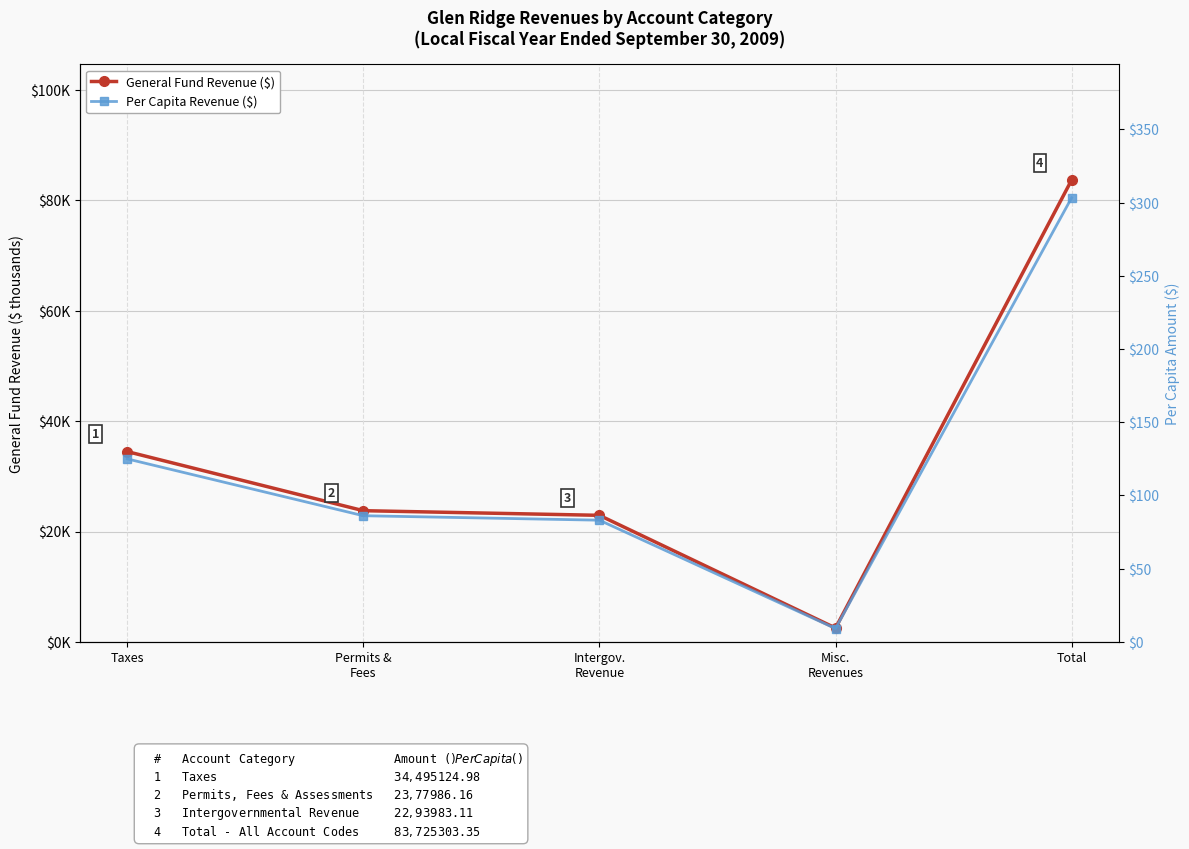

What position from the left is Total?

5